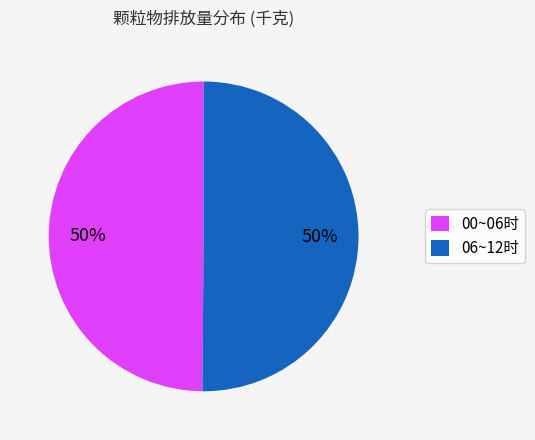

What percentage is the 00~06时 slice, to the nearest percent?

50%